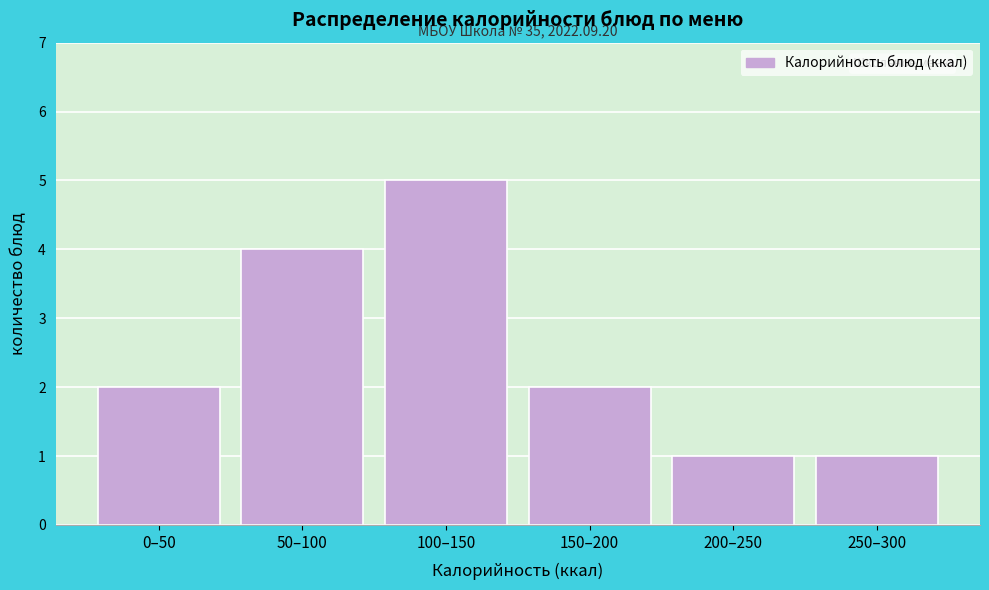

Reading left to right, what are all the values shown in this chart?

2	4	5	2	1	1